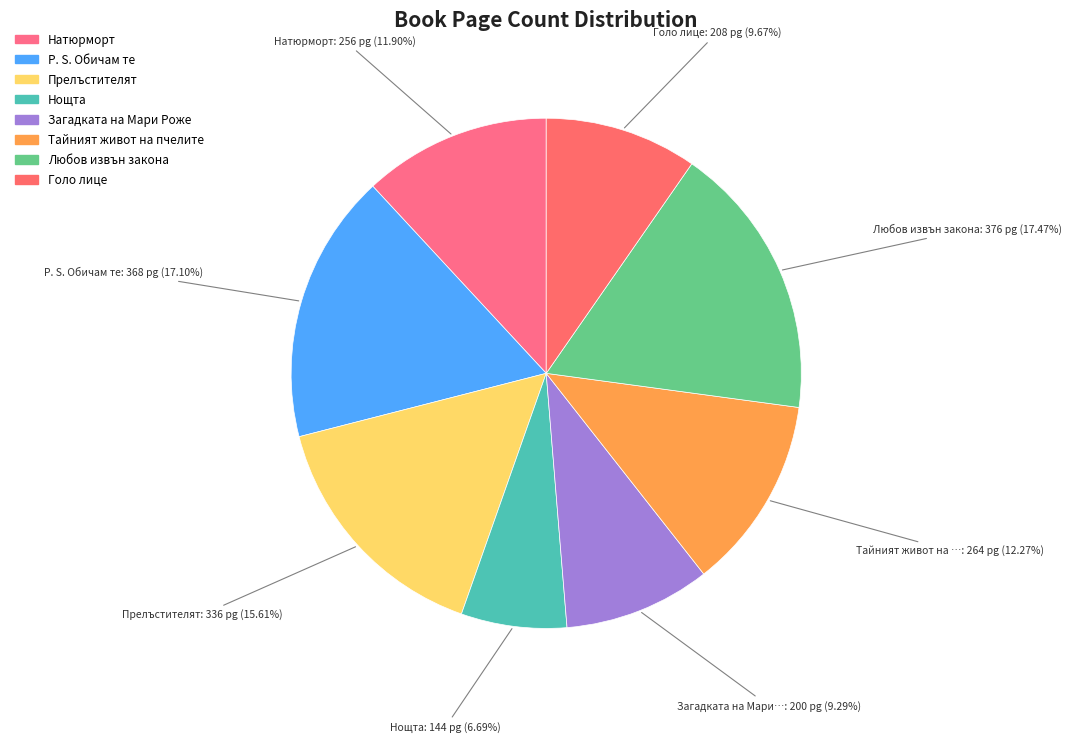

Is there any slice that represents more than half of the pie?

No